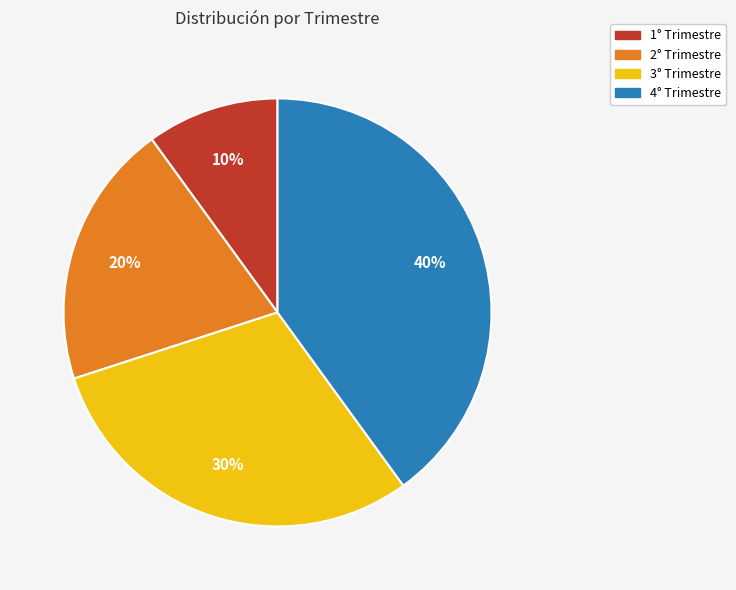

Is there a majority slice in this chart?

No